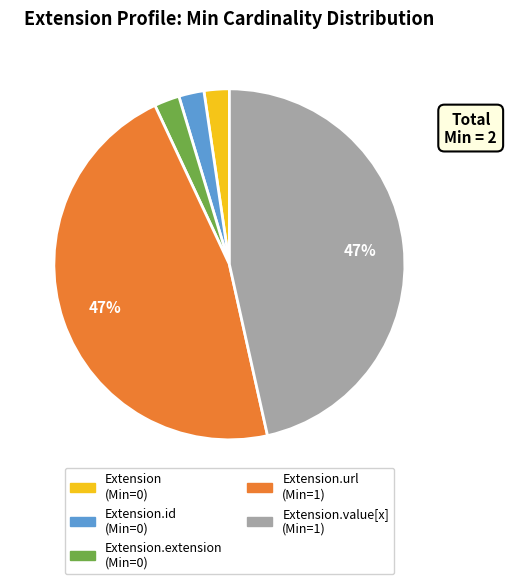

To the nearest percent, what is the average slice percentage?

20%